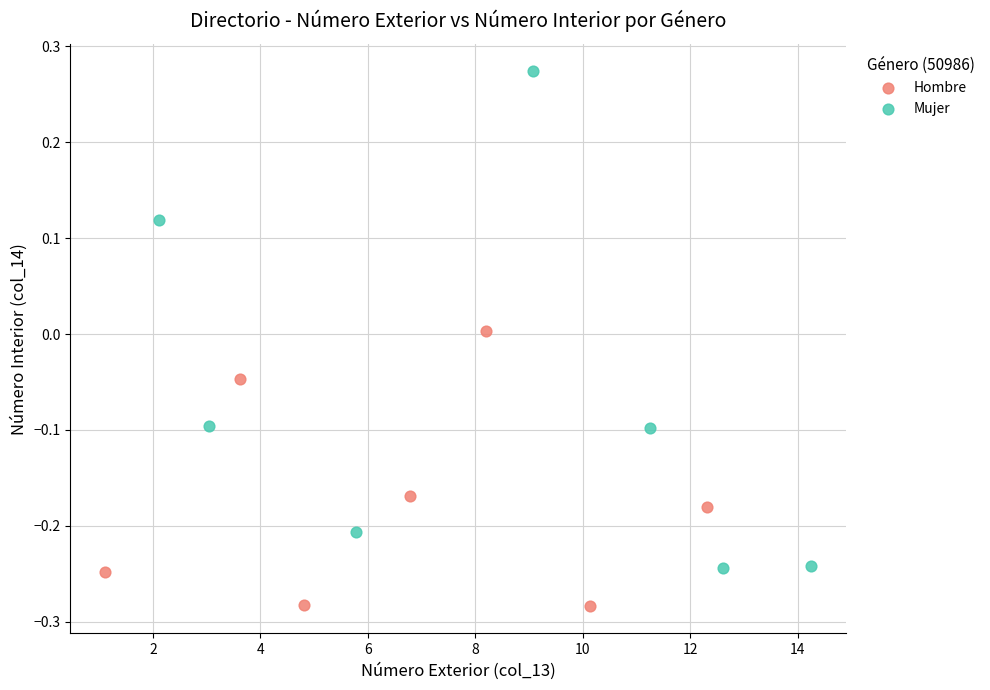

Which series contains the highest Y value?

Mujer